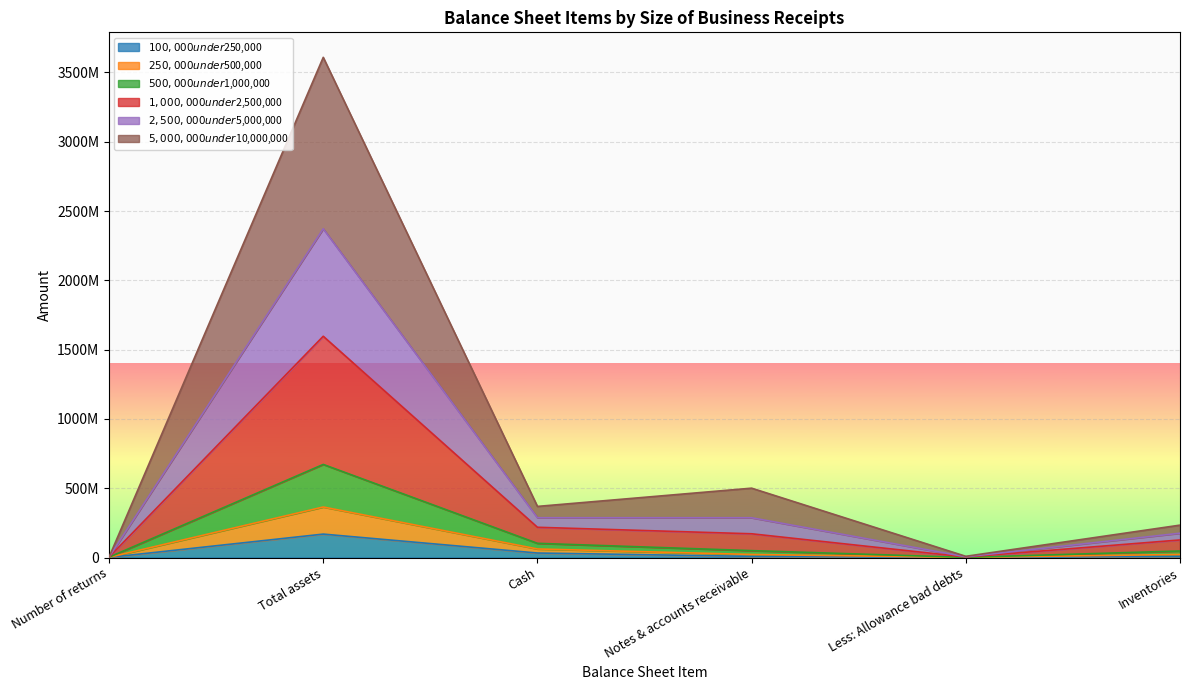

How many interior local peaks does the $250,000 under $500,000 series have?

1